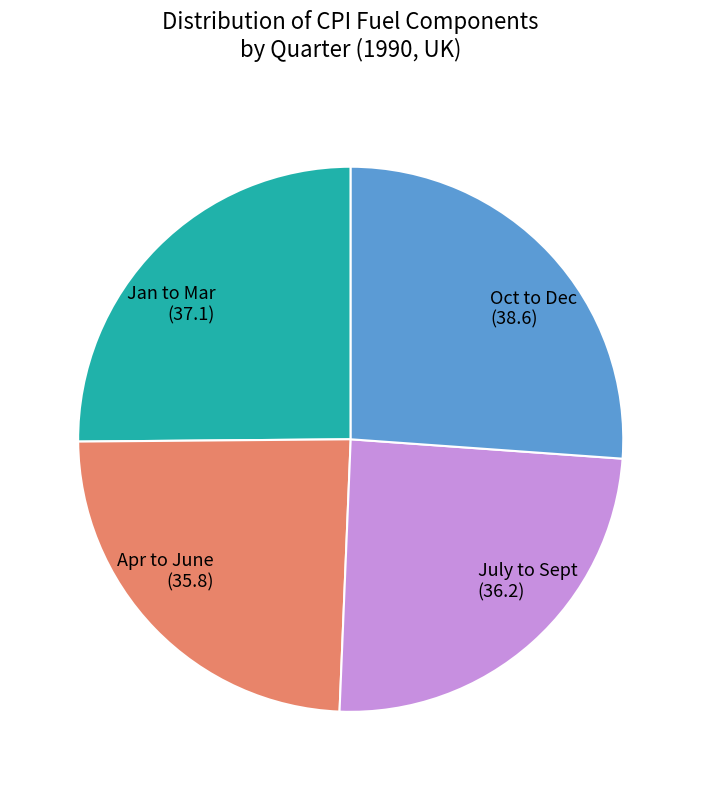

The July to Sept slice represents 25% of the pie. True or false?

True